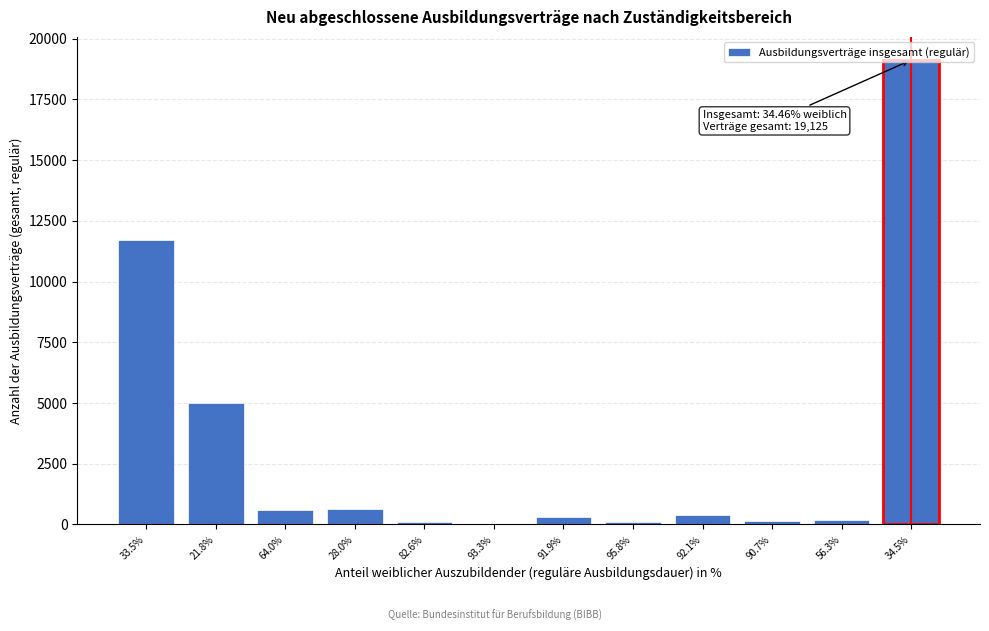

Where is the data nearest to the value 9570?

33.5%